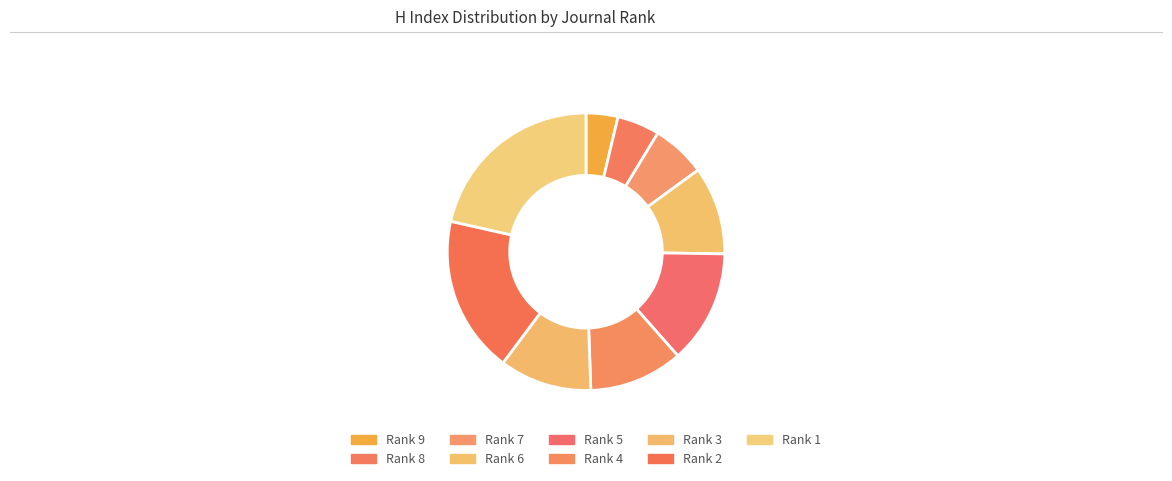

Which has a higher value, Rank 9 or Rank 7?

Rank 7